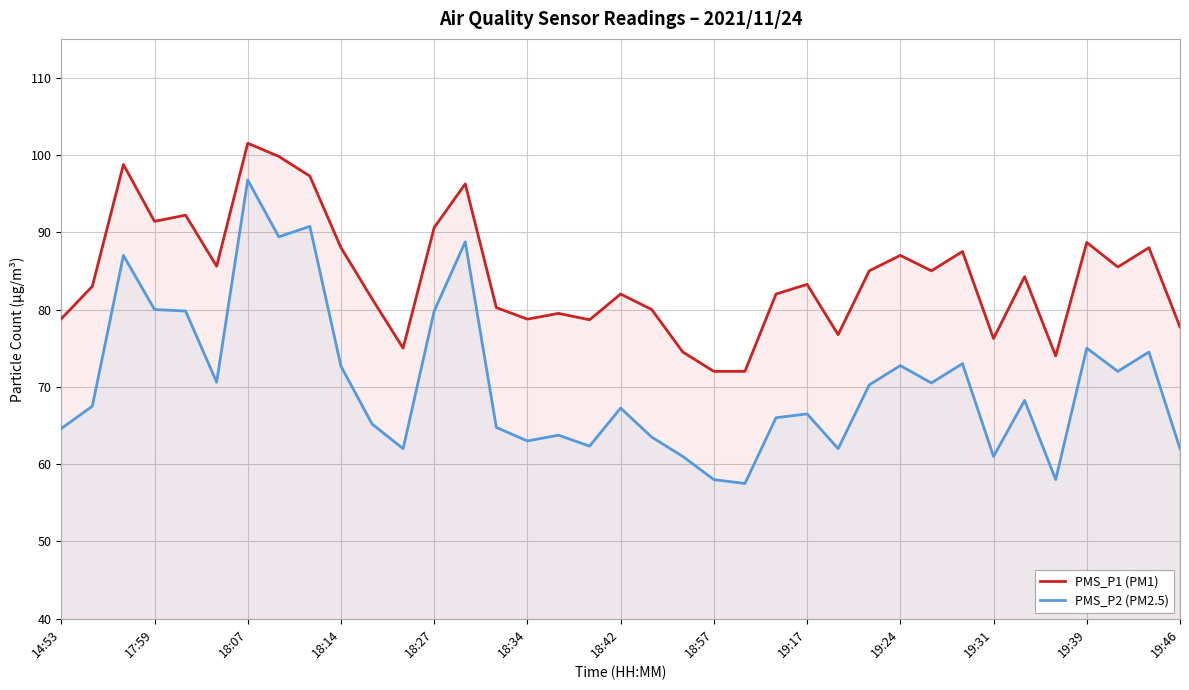

Rank the series by their average value, from highest to lowest.

PMS_P1 (PM1), PMS_P2 (PM2.5)